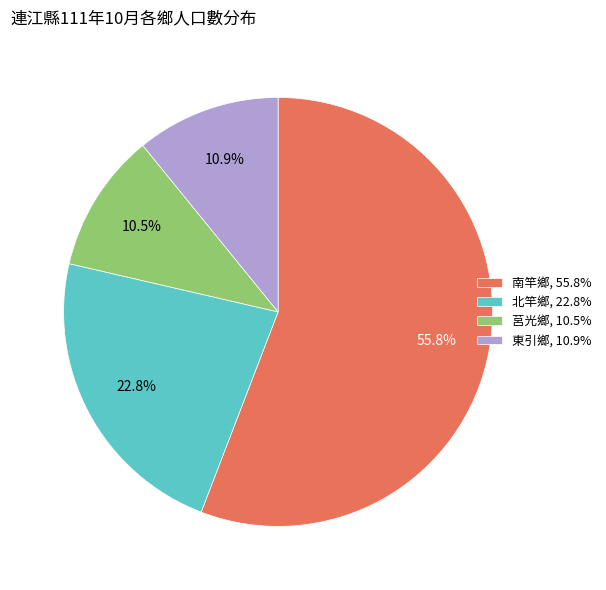

What is the ratio of the value at 北竿鄉, 22.8% to the value at 莒光鄉, 10.5%?

2.2